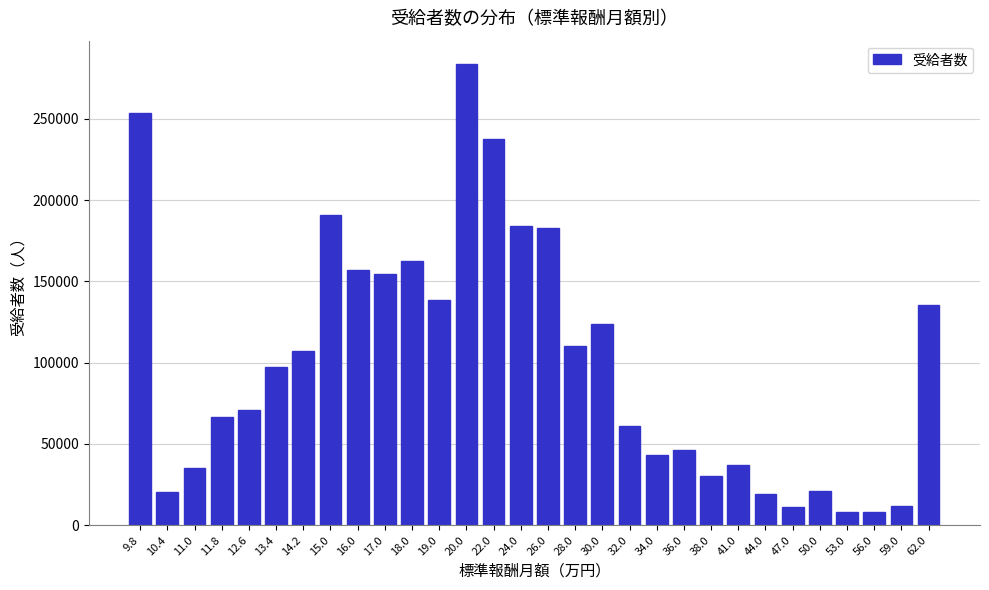

Between 19.0 and 59.0, which is larger?

19.0